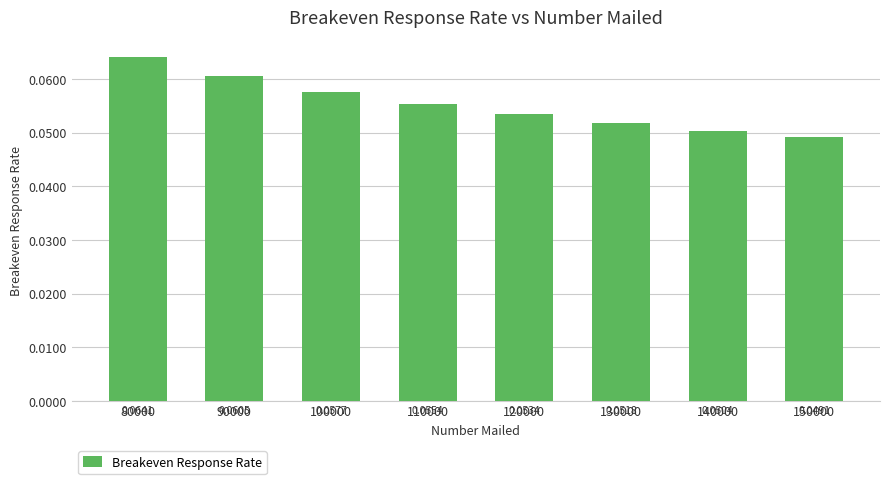

Does the chart contain any negative values?

No